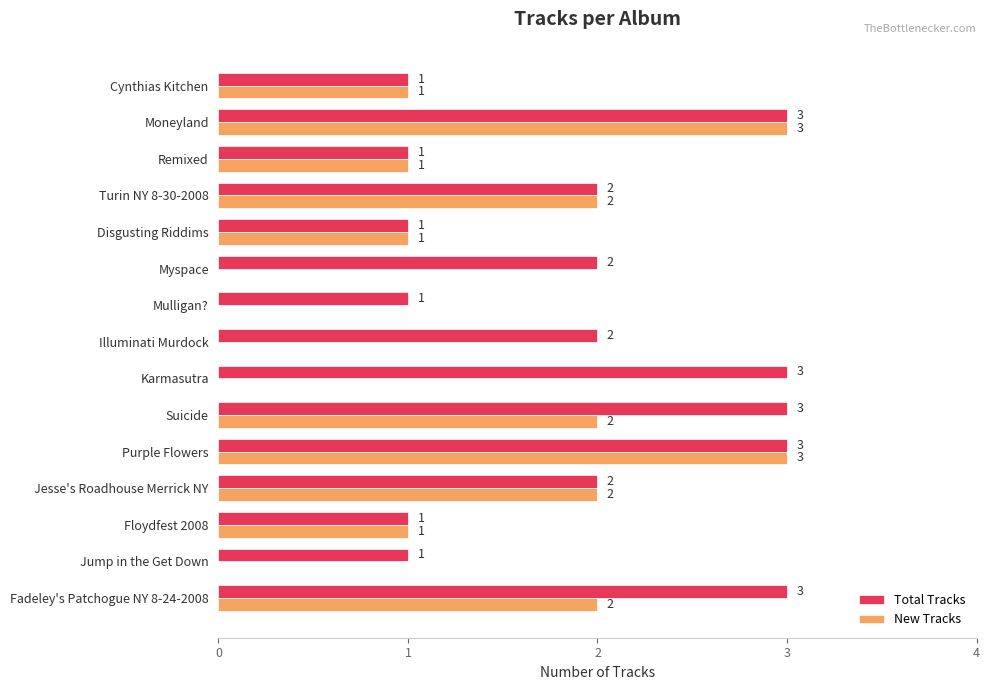

What is the sum of the Total Tracks values at Mulligan? and Myspace?

3